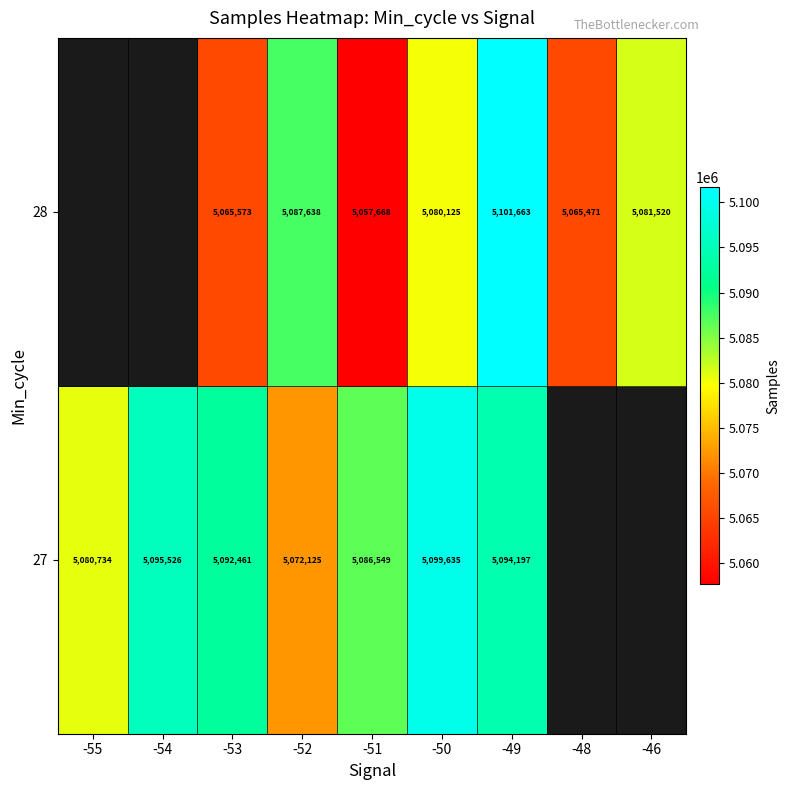

What is the spread (max minus min) of values at -50?

19510